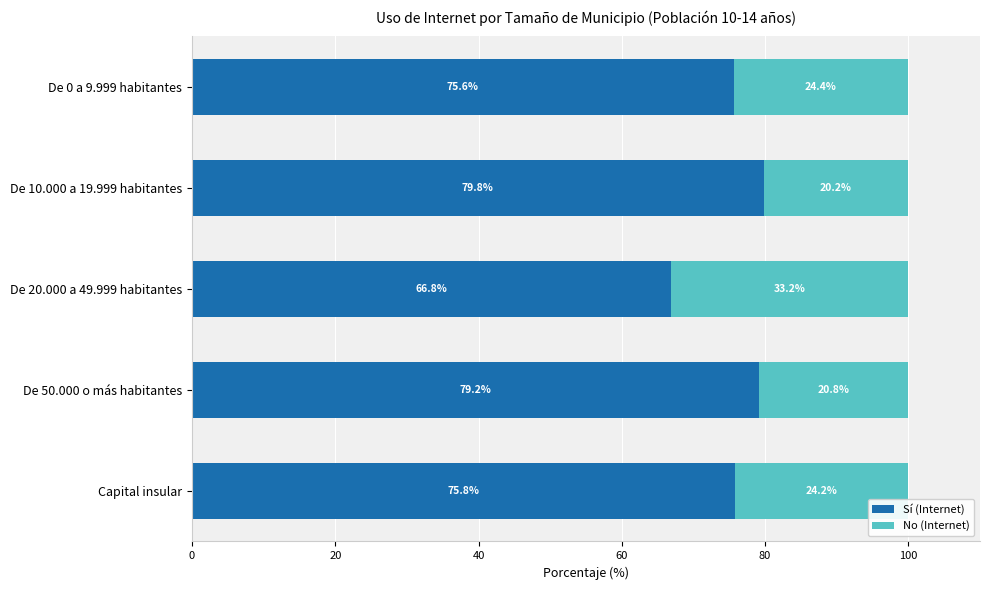

Is it true that Sí (Internet) equals 79.8 at De 10.000 a 19.999 habitantes?

True